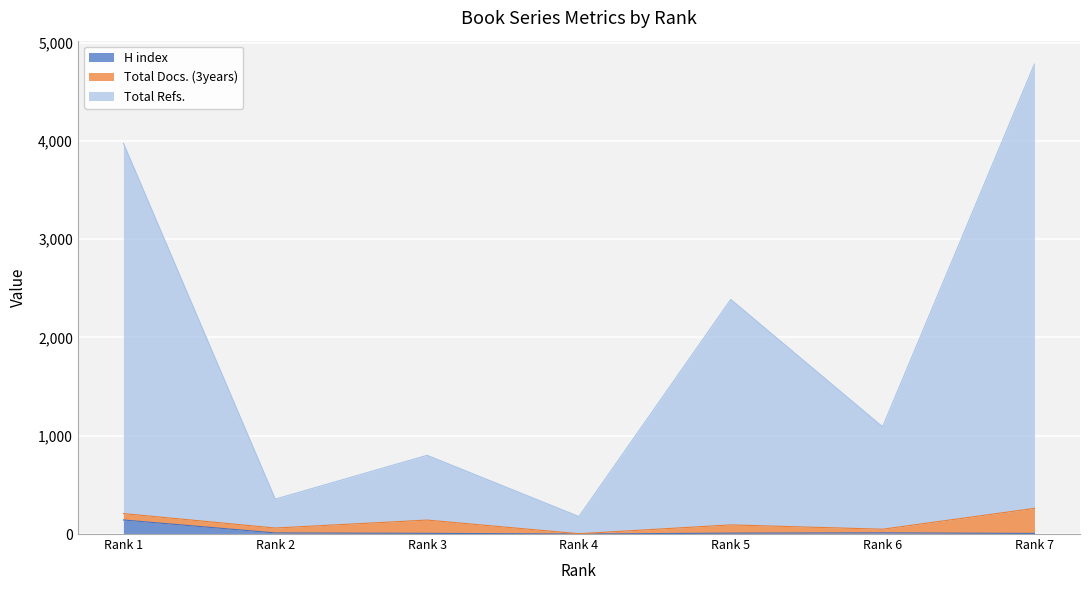

Between Rank 2 and Rank 4, which series saw the biggest shift?

Total Refs.